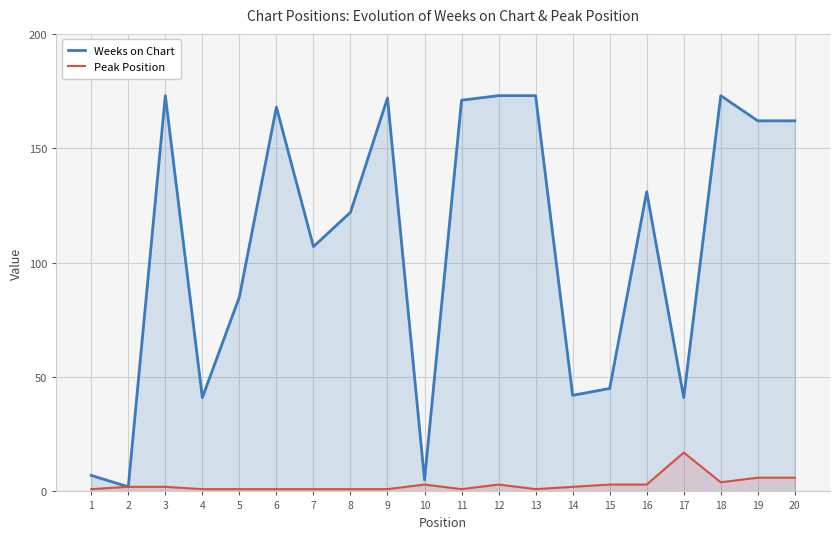

What is the approximate value of Peak Position at 20?

6